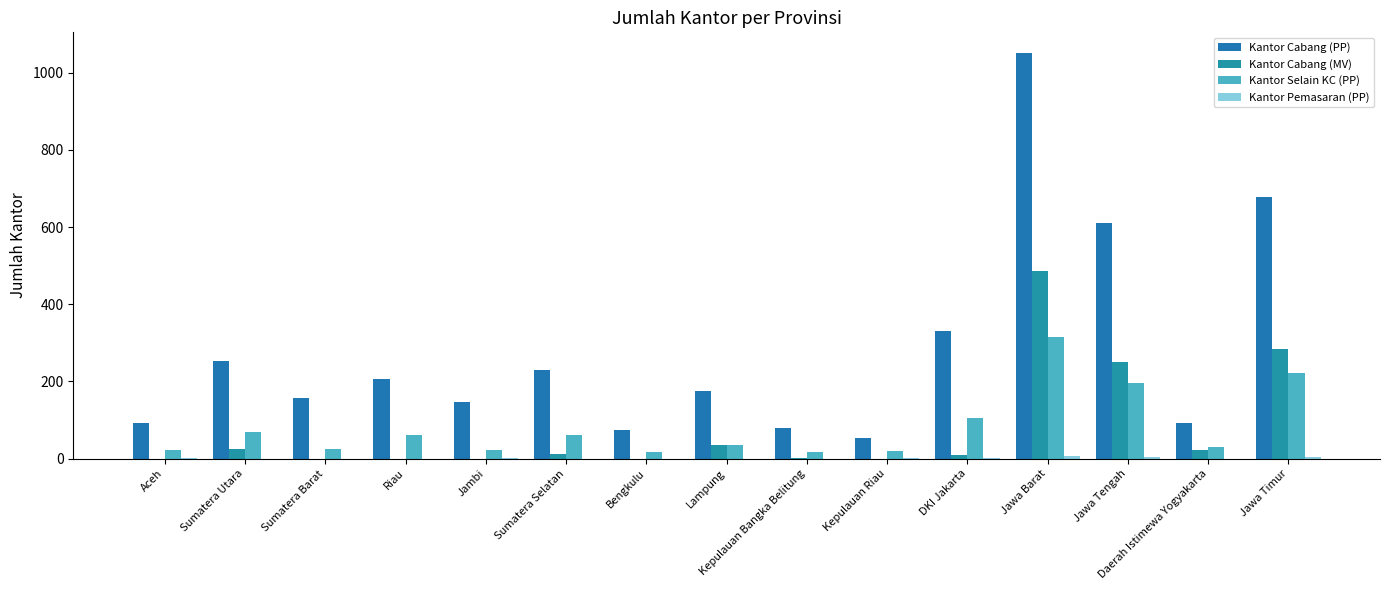

What is the lowest value of the Kantor Cabang (PP) series?

54